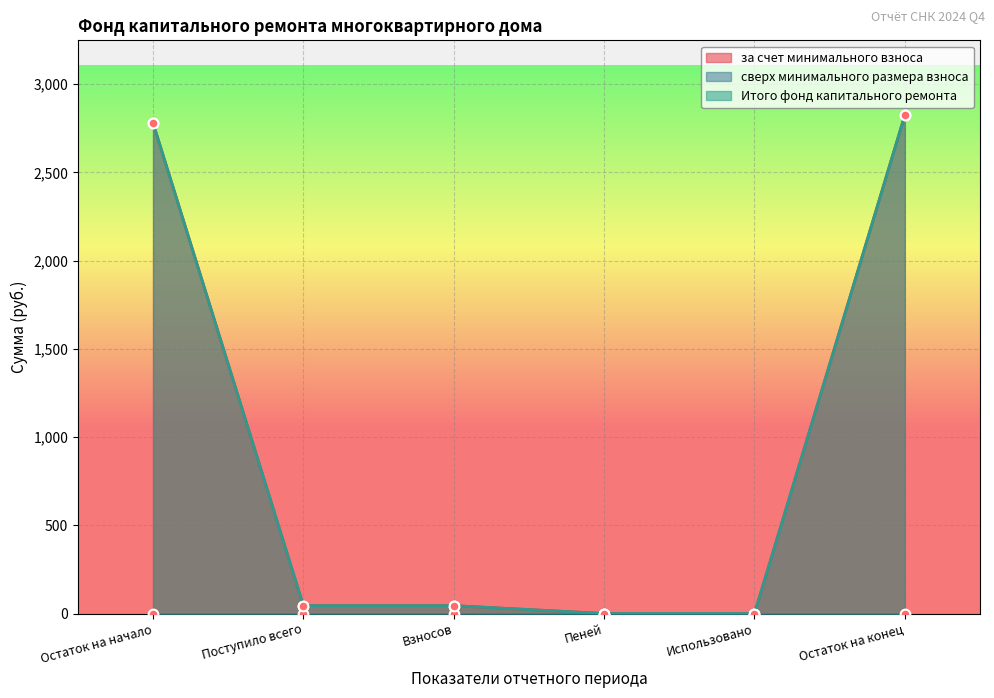

The value of Итого фонд капитального ремонта at Поступило всего is 17.6. True or false?

False